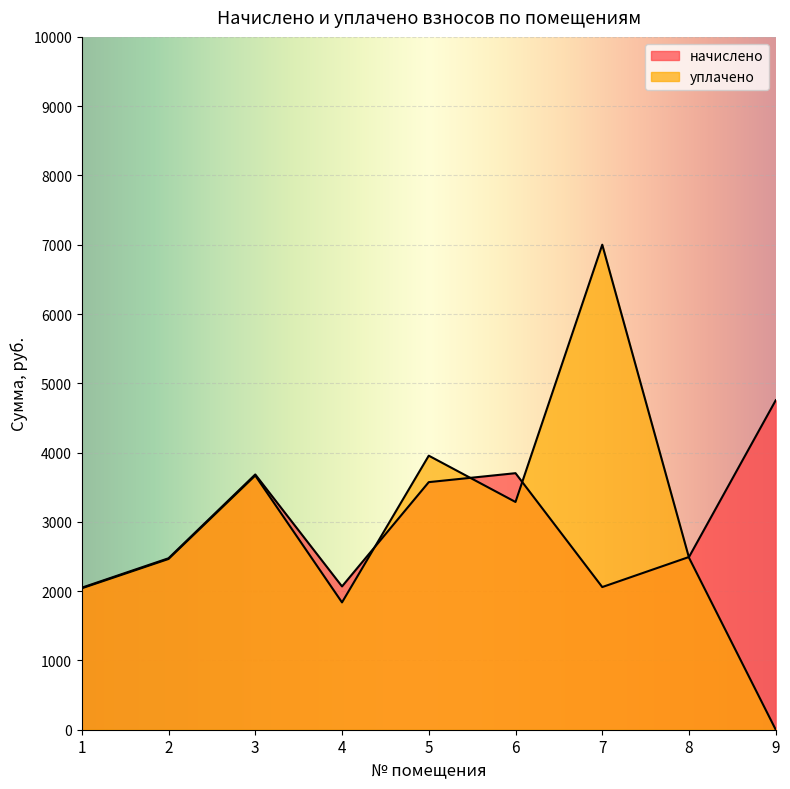

Which series ends up on top after the final intersection of уплачено and начислено?

начислено